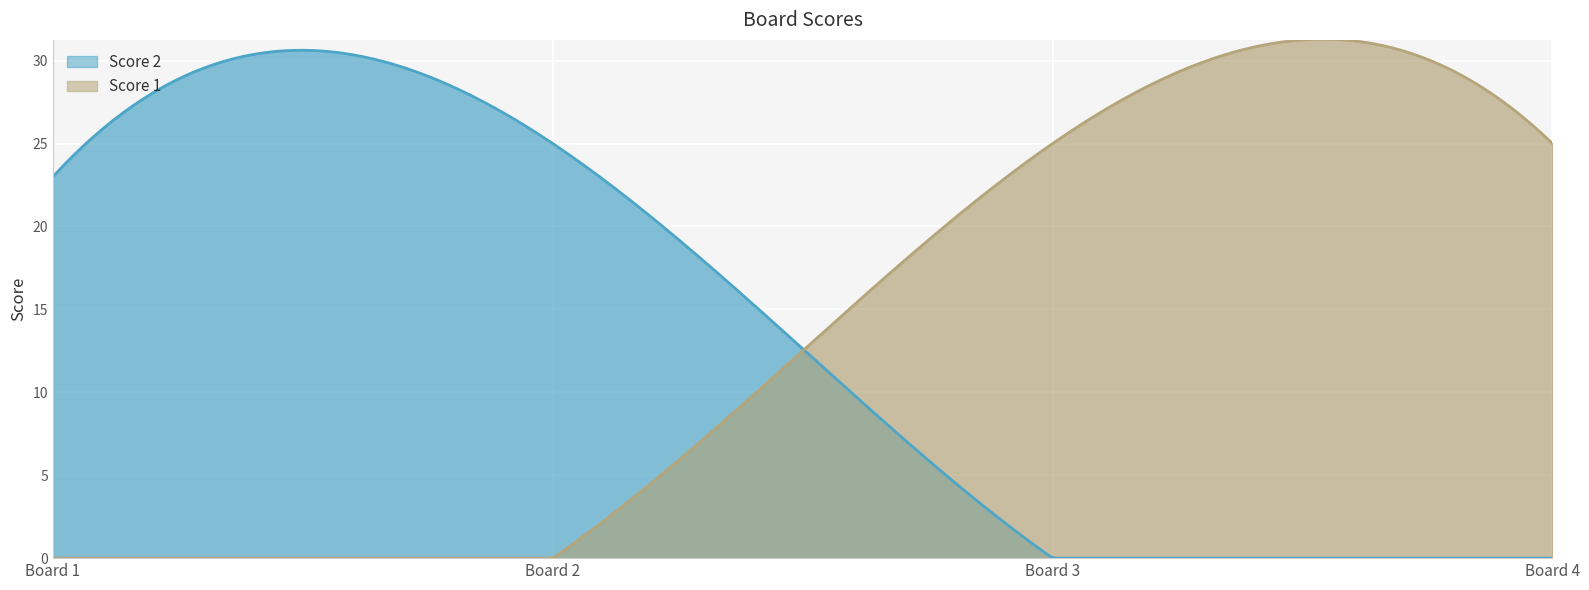

Is it true that Score 1 equals 25 at 4?

True